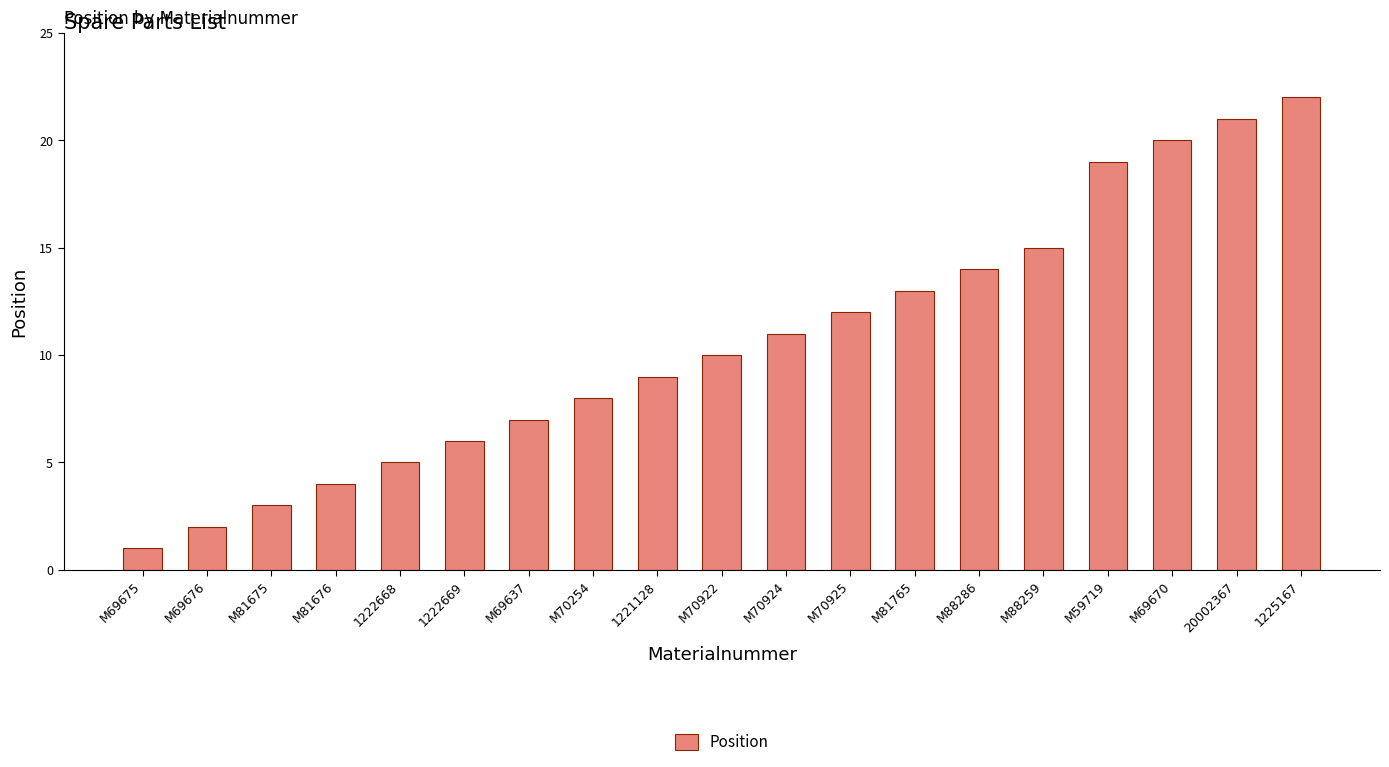

The value at 1222669 is 6. True or false?

True